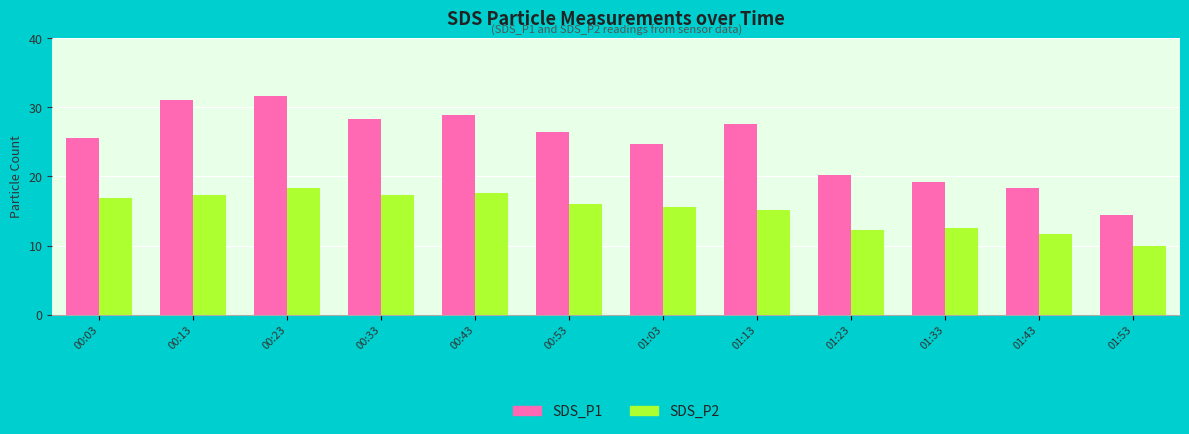

What is the approximate value of SDS_P2 at 00:53?

16.0